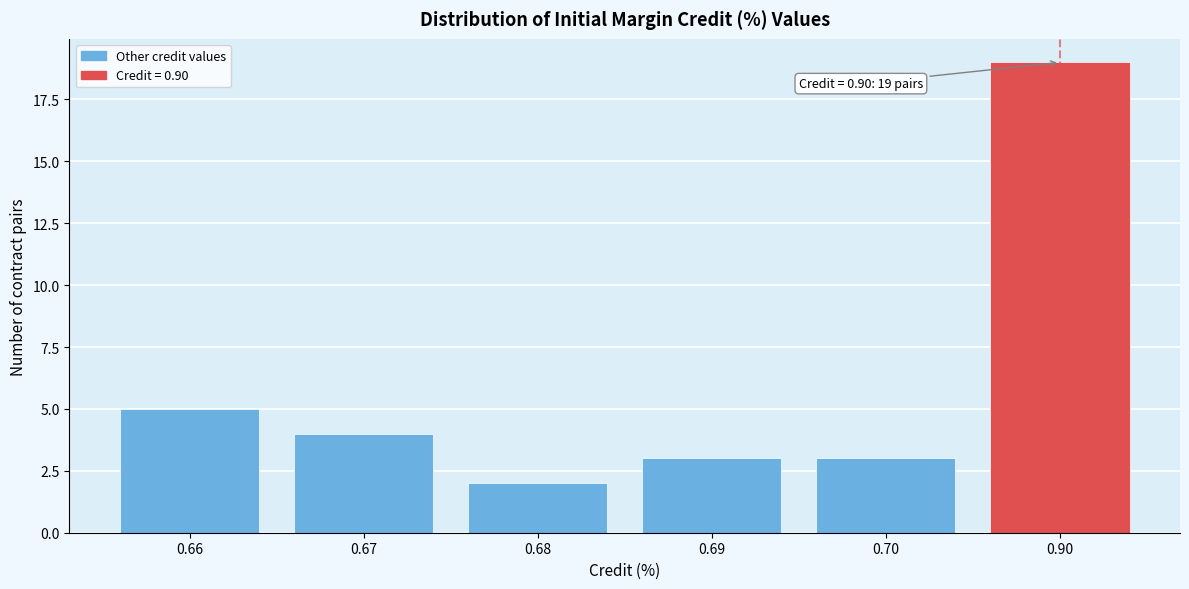

Reading right to left, list all the values displayed in this chart.

19	3	3	2	4	5